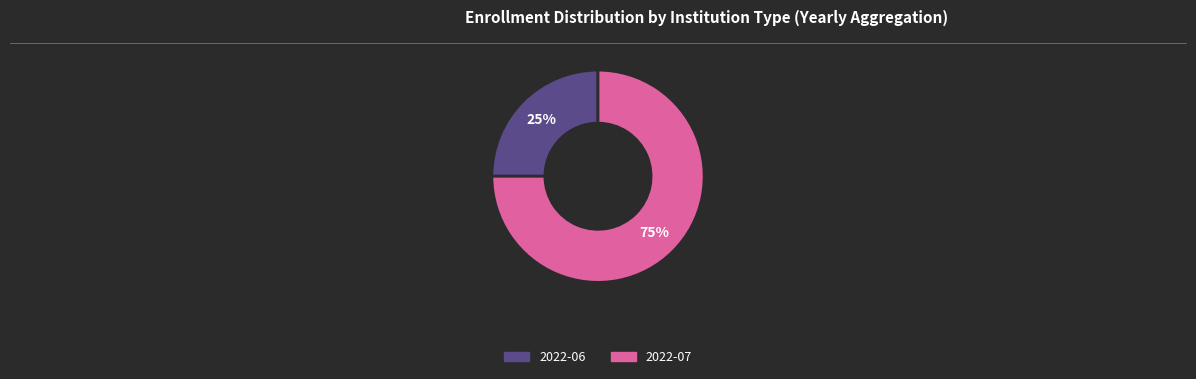

Which slice is the largest?

2022-07